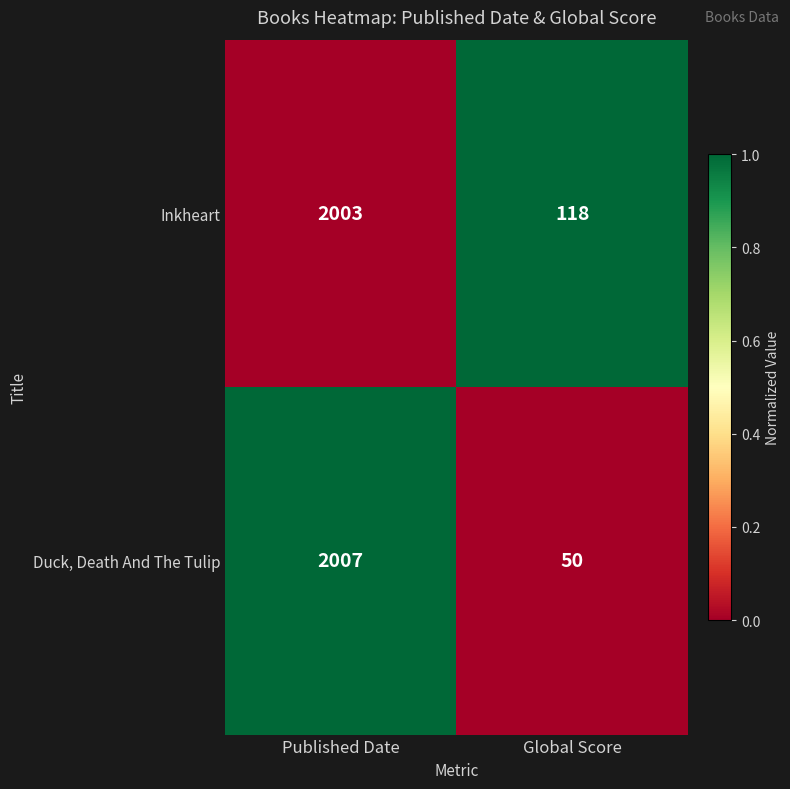

Reading left to right, extract all data points from this chart.

Inkheart: Published Date=2003	Global Score=118
Duck, Death And The Tulip: Published Date=2007	Global Score=50